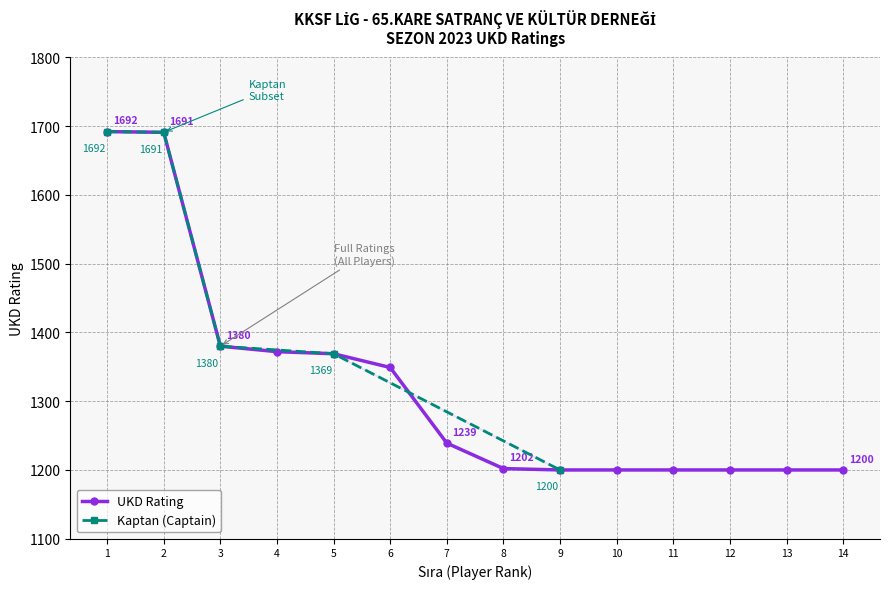

What is the value of the UKD Rating point at the 14th from the left?

1200